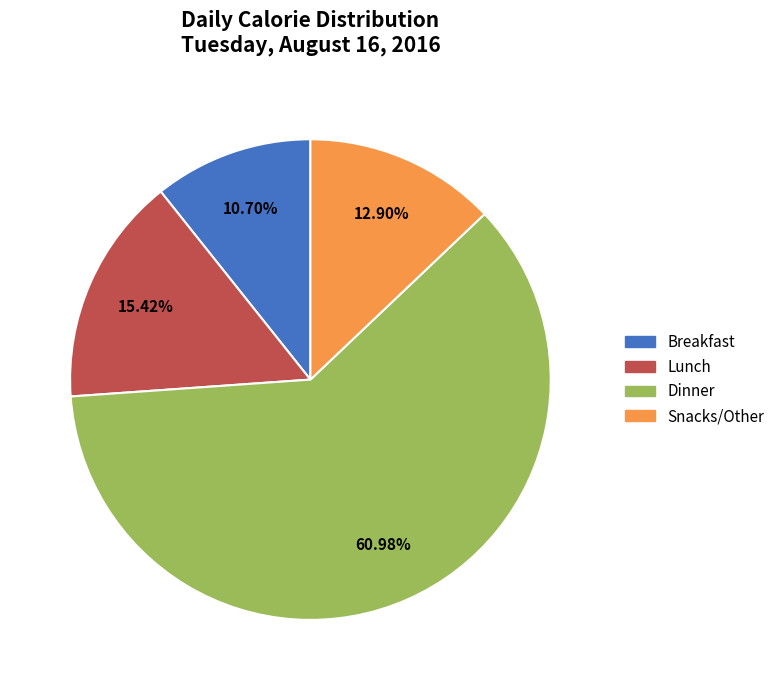

Approximately how many times larger is the value at Lunch compared to Snacks/Other?

1.2